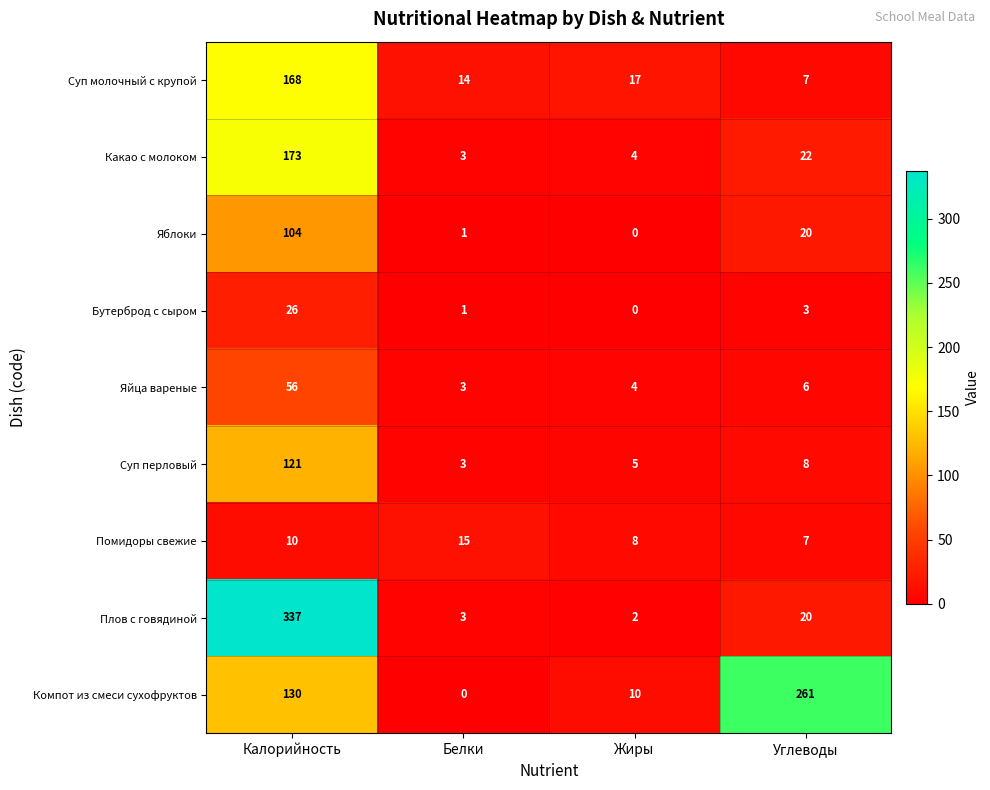

What is the difference between the maximum and minimum values in the Суп перловый series?

118